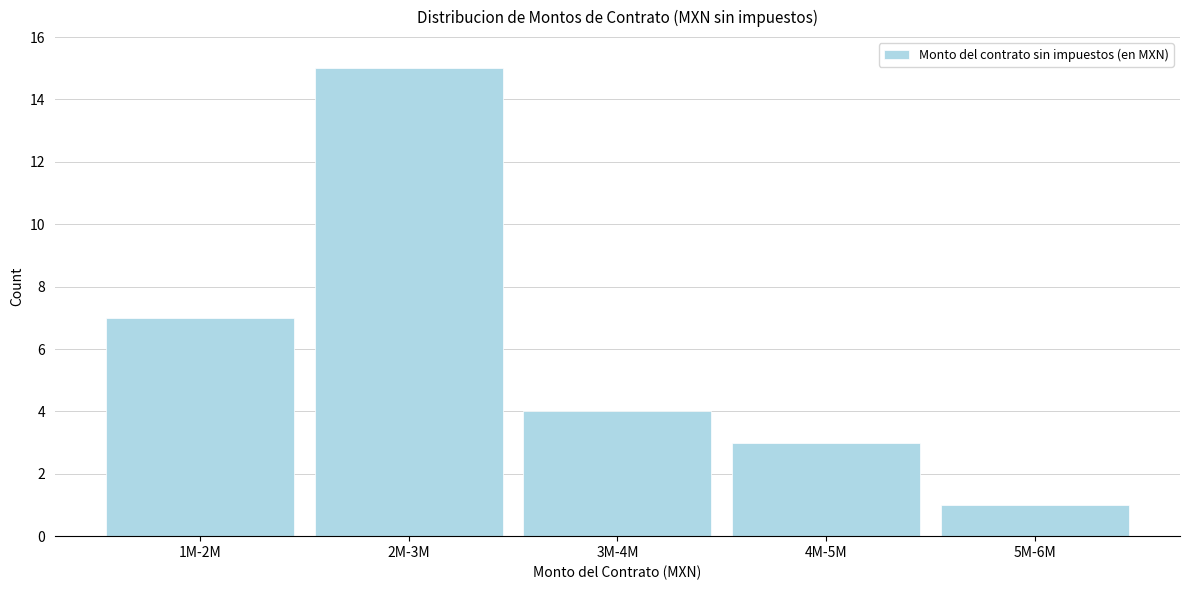

Reading left to right, list all the values displayed in this chart.

7	15	4	3	1